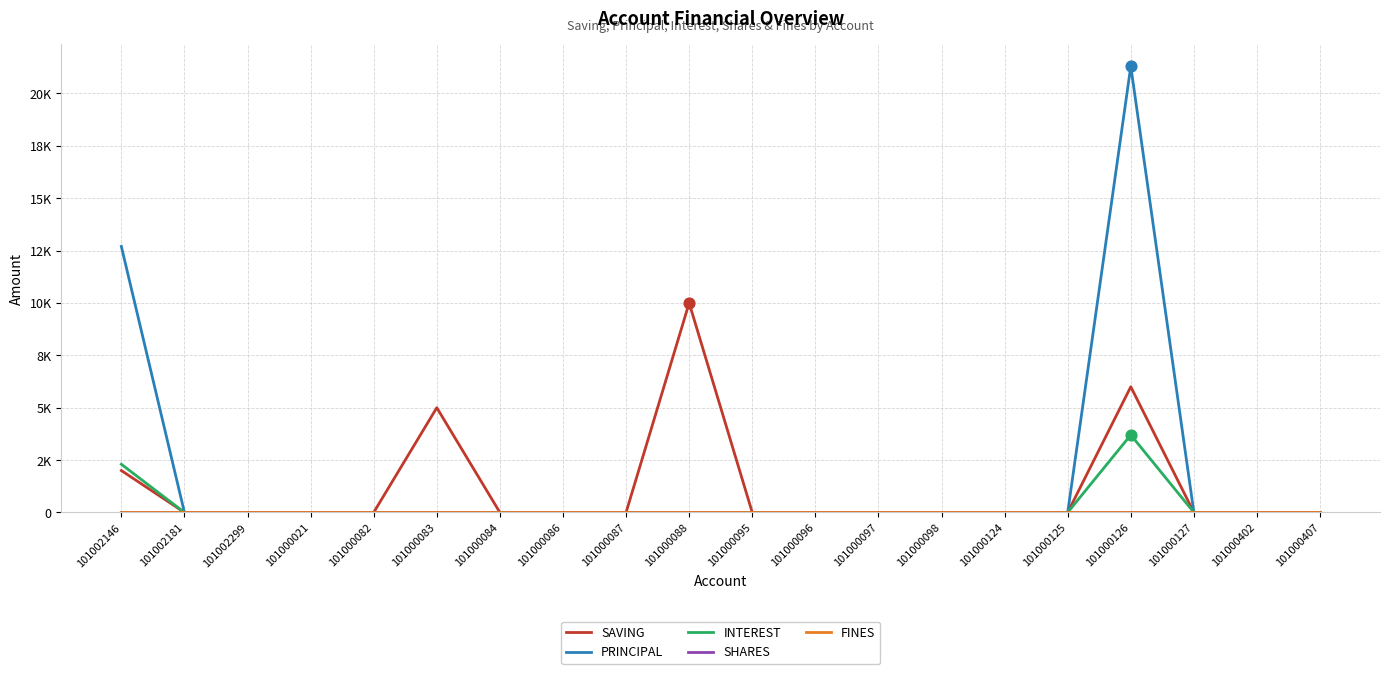

Is the value of SAVING at 101000095 greater than the value of PRINCIPAL at 101000095?

No